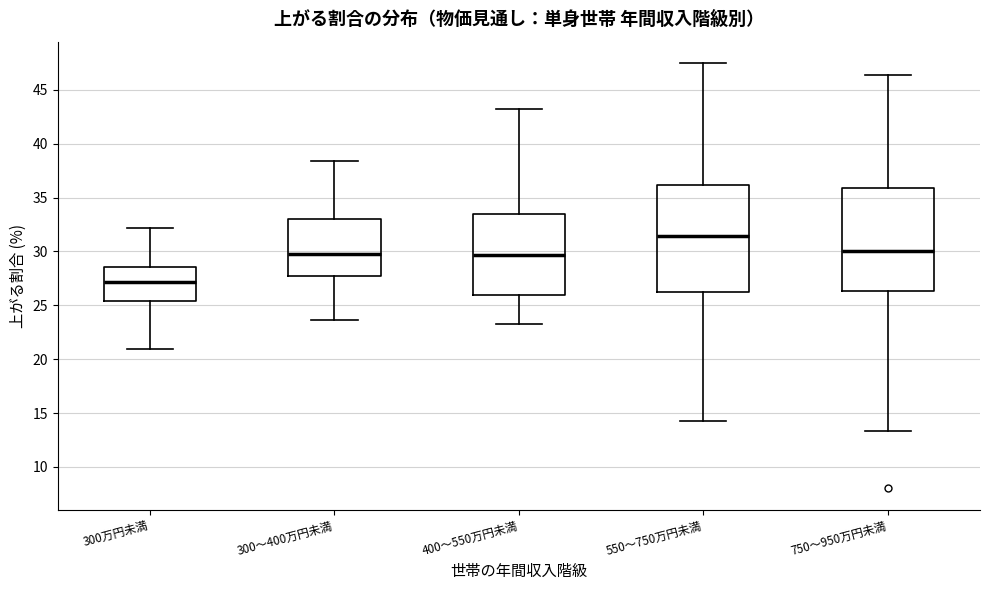

Reading left to right, transcribe this box plot: for each box, give where its median line is, the range the box spans, and where its two whiskers end, as read against the y-axis. The values are not printed on the chart, so give them approximately, as read against the axis.

300万円未満: median 27.0, box 25.5 to 28.5, whiskers 21.0 to 32.0
300～400万円未満: median 30.0, box 27.5 to 33.0, whiskers 23.5 to 38.5
400～550万円未満: median 29.5, box 26.0 to 33.5, whiskers 23.5 to 43.0
550～750万円未満: median 31.5, box 26.0 to 36.0, whiskers 14.5 to 47.5
750～950万円未満: median 30.0, box 26.5 to 36.0, whiskers 13.5 to 46.5